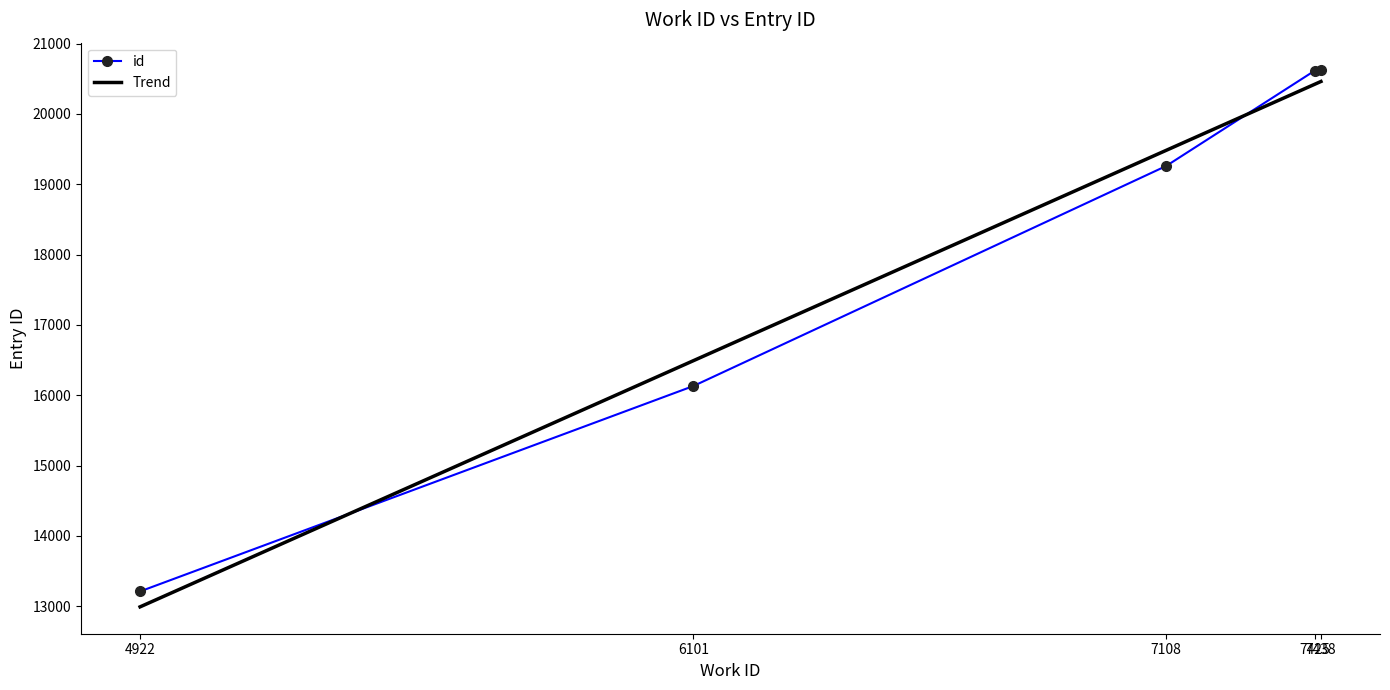

Which has a higher value, 7438 or 6101?

7438